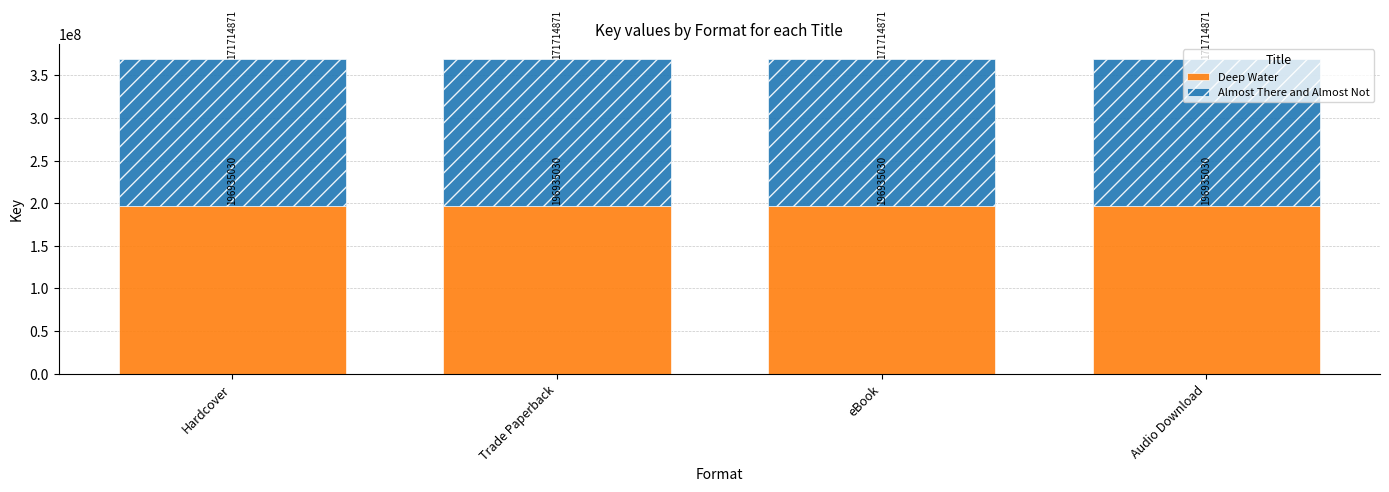

What is the value of the Deep Water bar at the 1st from the left?

196935030